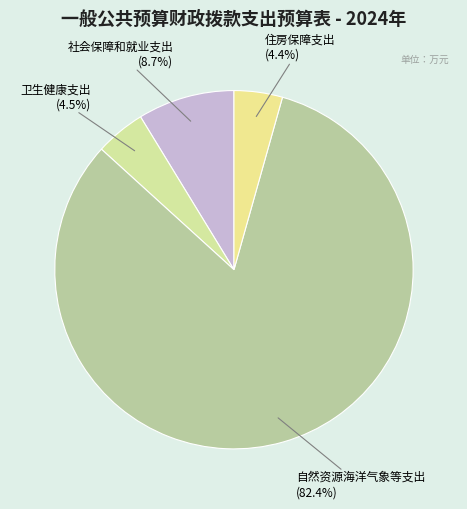

Does any single category account for the majority?

Yes